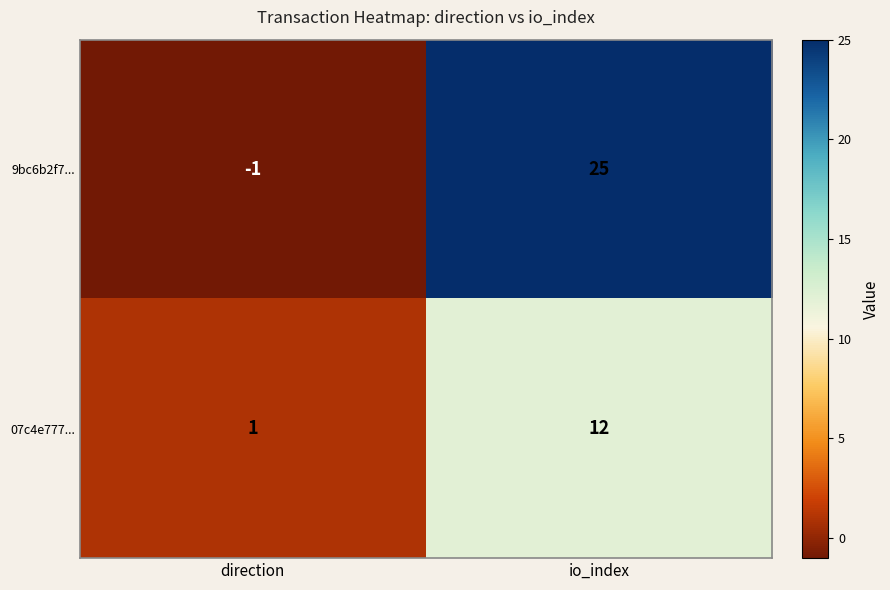

List the series in order of their overall mean, highest first.

9bc6b2f7..., 07c4e777...